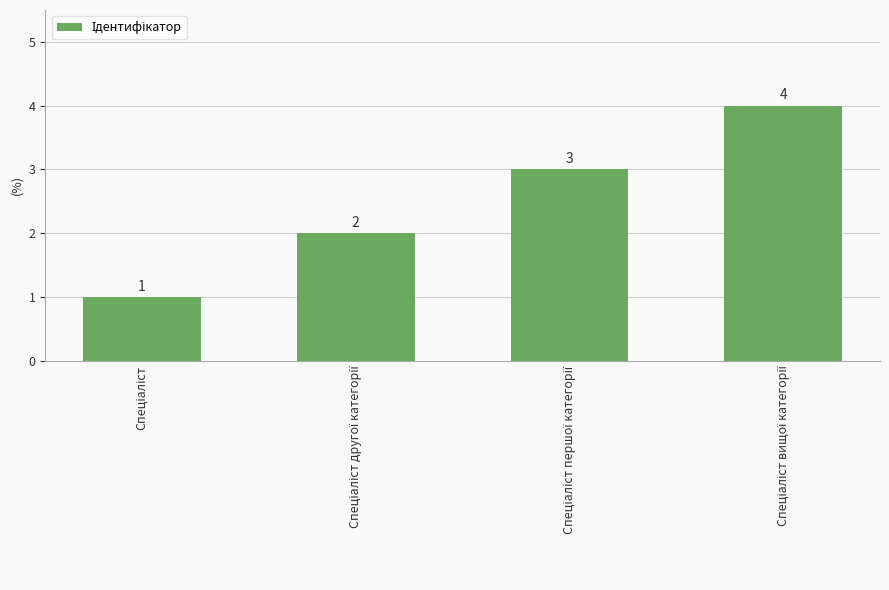

What is the maximum value shown in the chart?

4